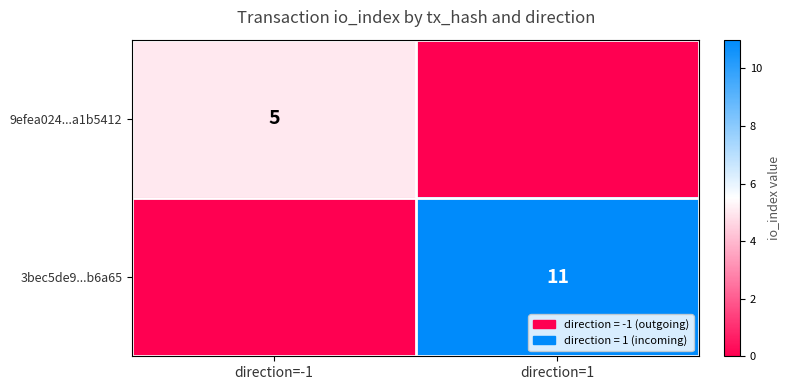

Is it true that 3bec5de9...b6a65 equals 6 at direction=1?

False